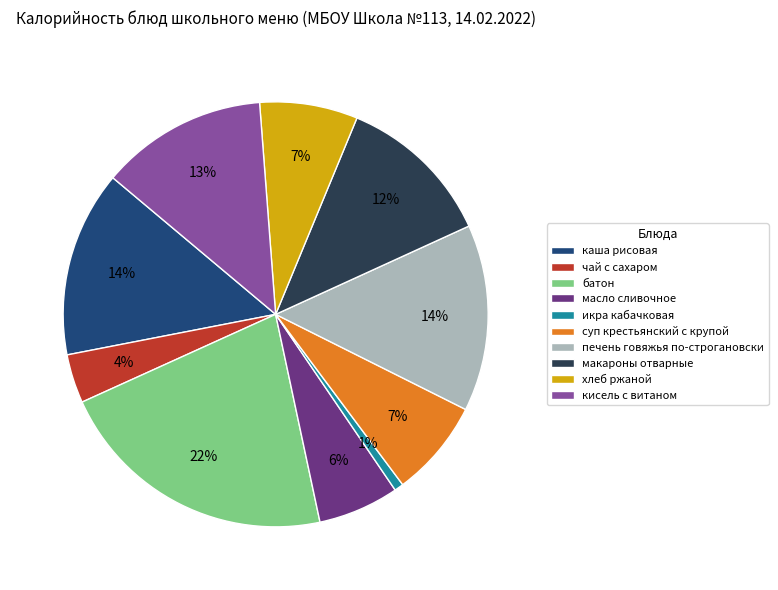

True or false: хлеб ржаной accounts for 7% of the total.

True